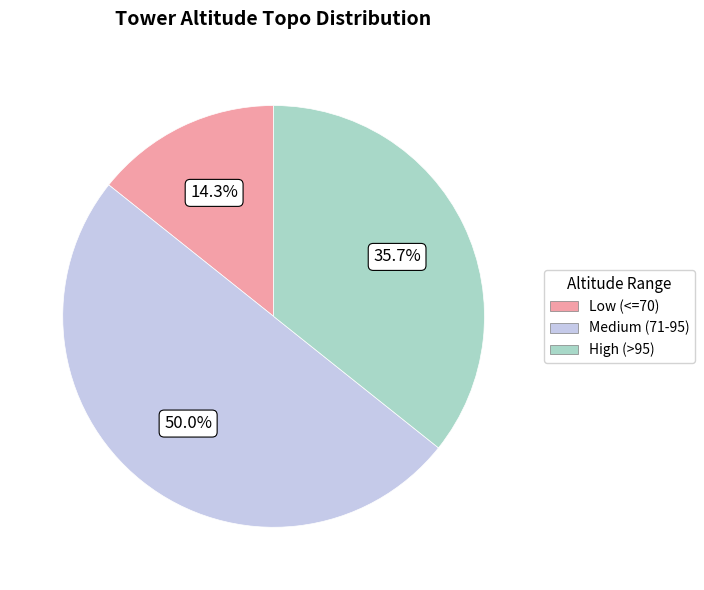

Is High (>95) the majority of the pie?

No